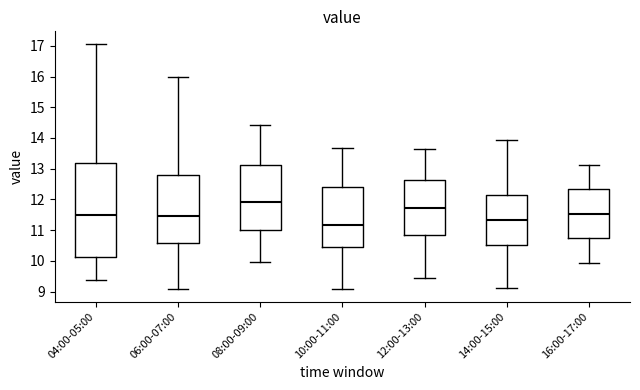

Reading left to right, read every box against the y-axis: the position of its median line, the range the box covers, and the ends of its whiskers. The values are not printed on the chart, so give them approximately, as read against the axis.

04:00-05:00: median 11.5, box 10.1 to 13.2, whiskers 9.4 to 17.1
06:00-07:00: median 11.5, box 10.6 to 12.8, whiskers 9.1 to 16.0
08:00-09:00: median 11.9, box 11.0 to 13.1, whiskers 10.0 to 14.4
10:00-11:00: median 11.2, box 10.4 to 12.4, whiskers 9.1 to 13.7
12:00-13:00: median 11.7, box 10.8 to 12.6, whiskers 9.4 to 13.6
14:00-15:00: median 11.3, box 10.5 to 12.1, whiskers 9.1 to 13.9
16:00-17:00: median 11.5, box 10.7 to 12.3, whiskers 9.9 to 13.1